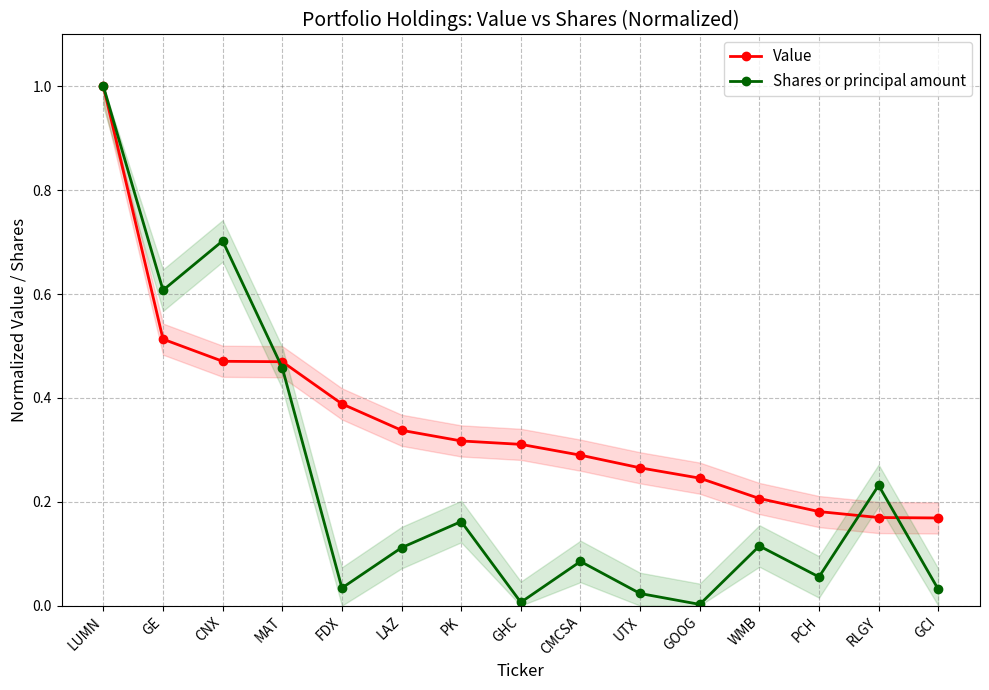

Is it true that Value equals 0.4 at GOOG?

False